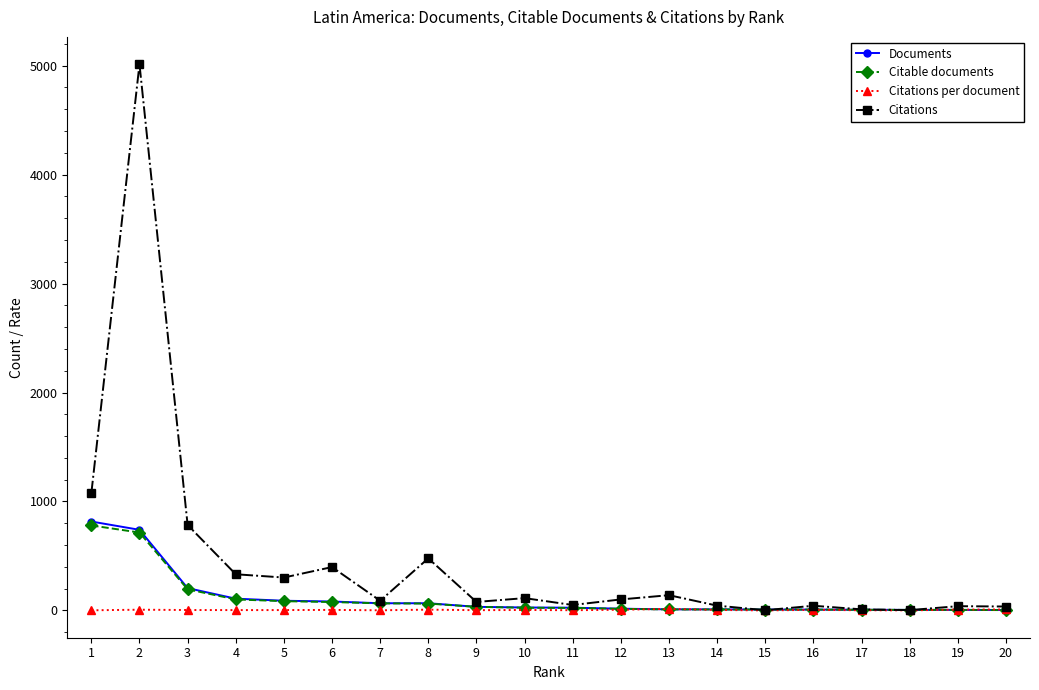

At which label does Citations reach its peak?

2